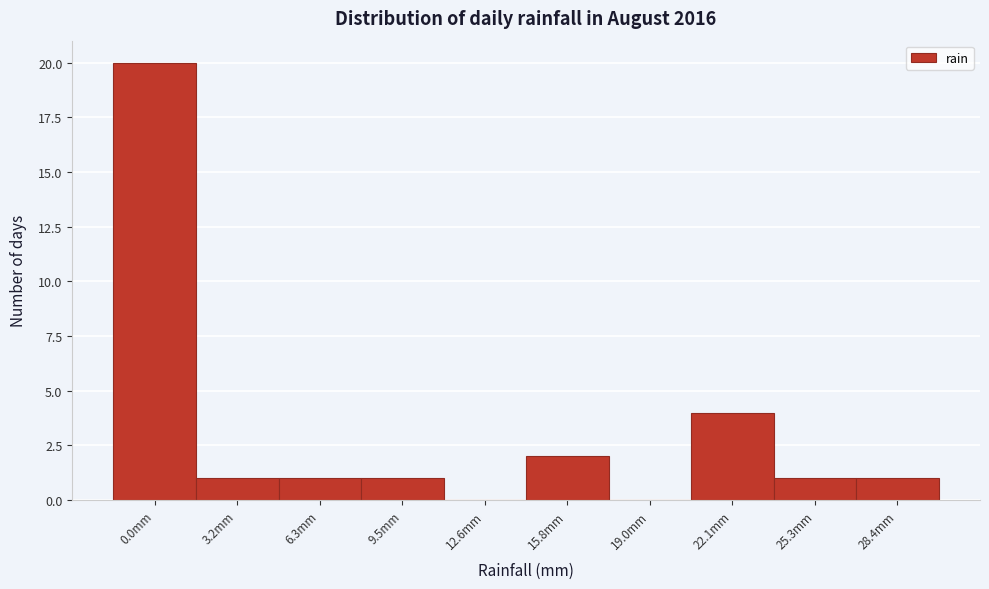

Reading right to left, transcribe all the data shown in this chart.

28.4mm=1	25.3mm=1	22.1mm=4	19.0mm=0	15.8mm=2	12.6mm=0	9.5mm=1	6.3mm=1	3.2mm=1	0.0mm=20